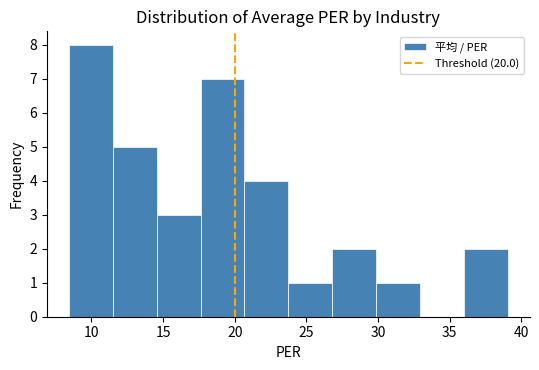

Which range on the x-axis has the tallest bar?

8.5 to 11.5